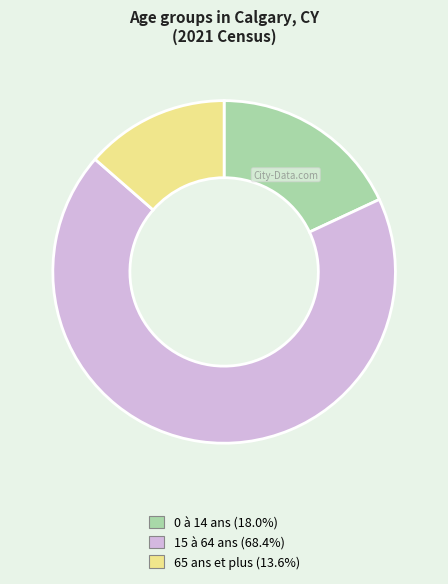

How many slices are in this pie chart?

3